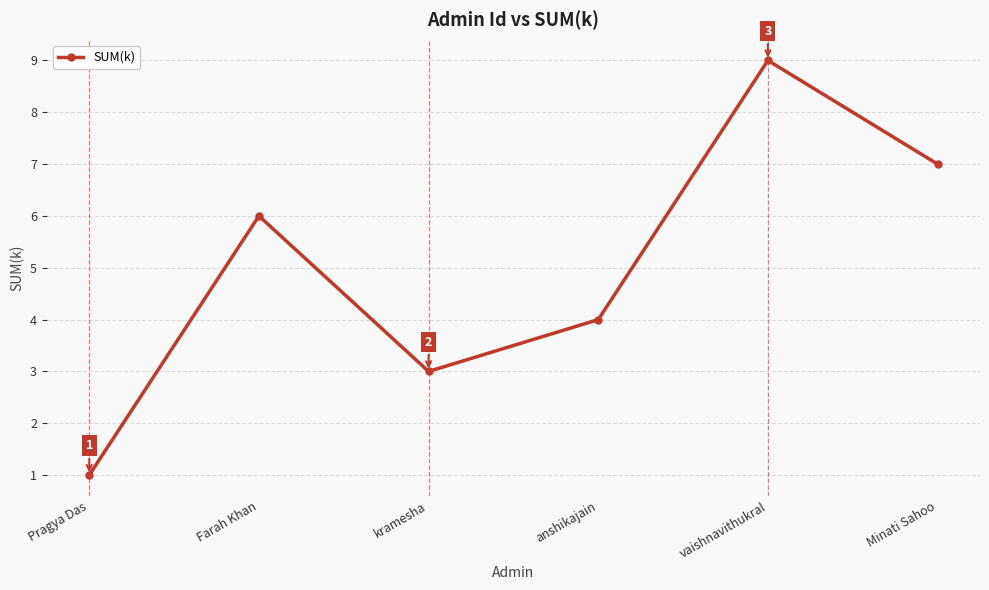

Between vaishnavithukral and anshikajain, which is larger?

vaishnavithukral